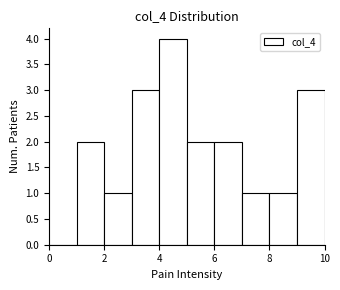

Which range on the x-axis has the tallest bar?

4 to 5